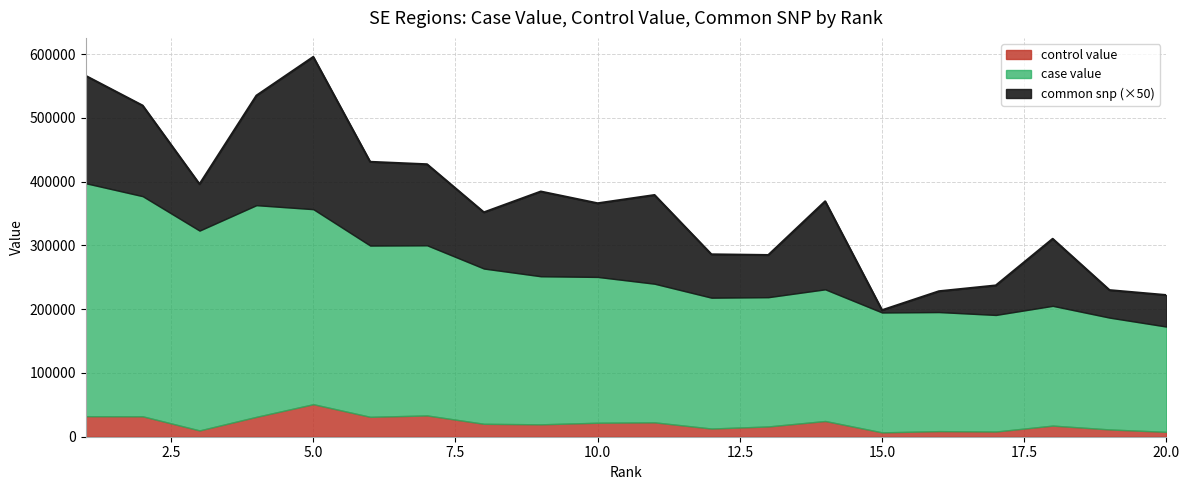

Is it true that case value equals 123677.4 at 2?

False